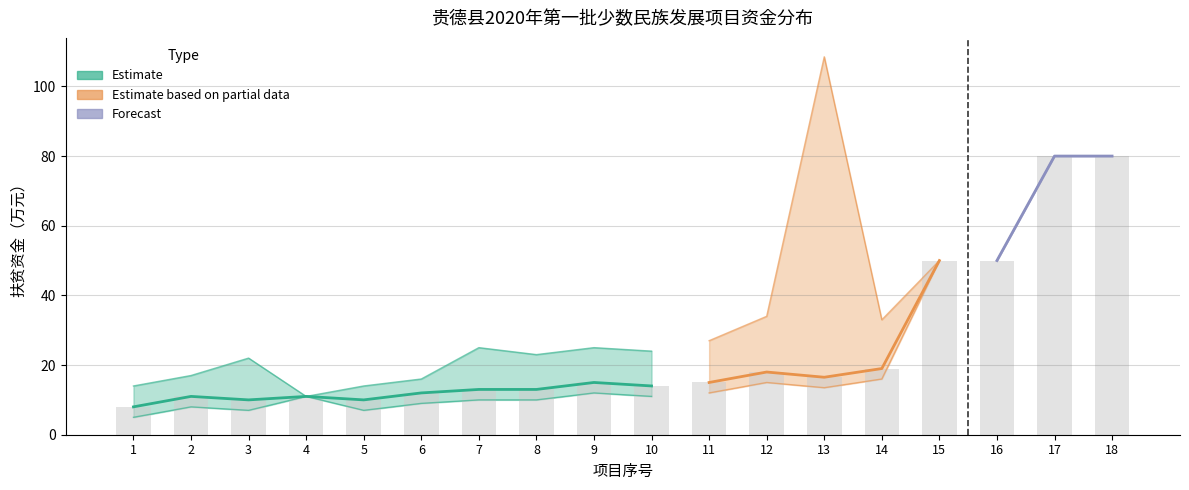

At which category does the chart reach its peak across all series?

17